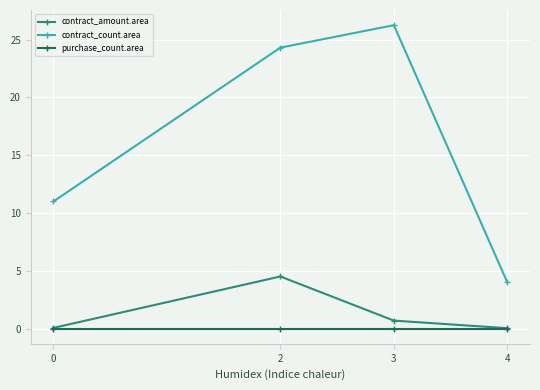

Between 0 and 3, which series saw the biggest shift?

contract_count.area